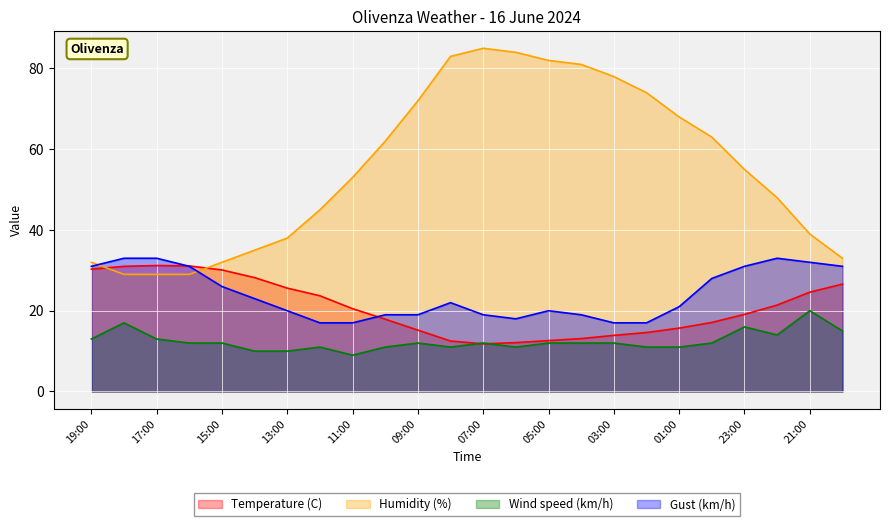

Which has a higher value, 07:00 or 15:00?

15:00